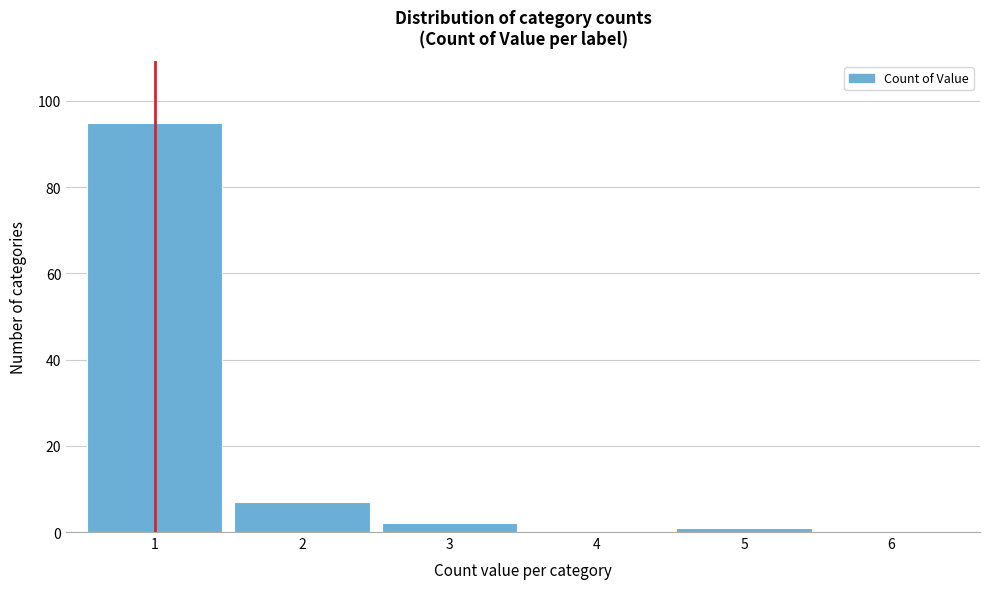

Which range on the x-axis has the tallest bar?

0.5 to 1.5